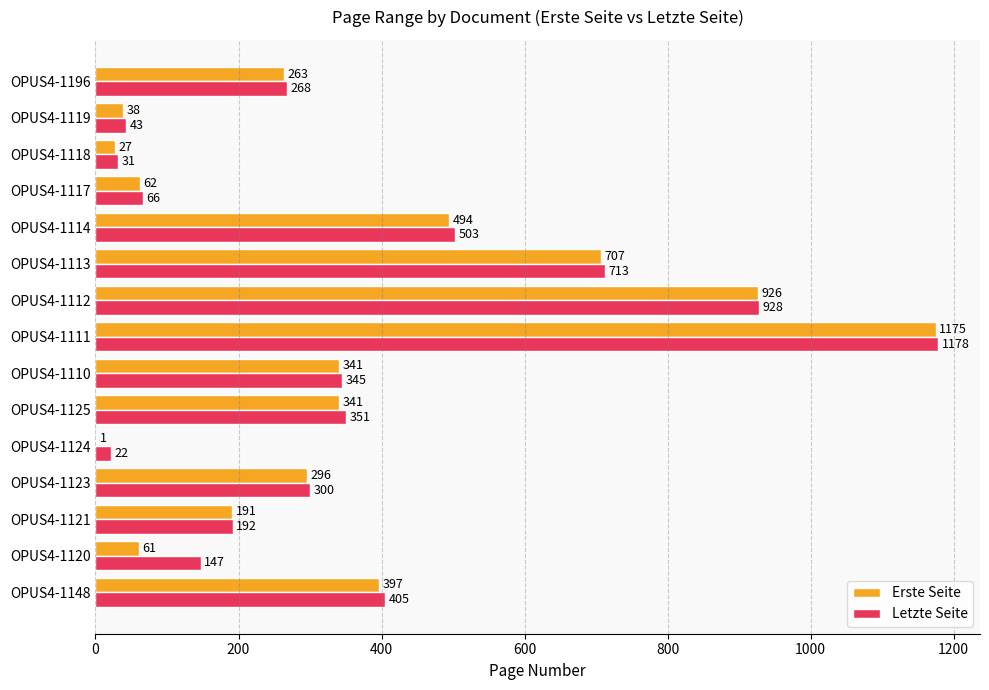

At which label is Letzte Seite closest to 600?

OPUS4-1114